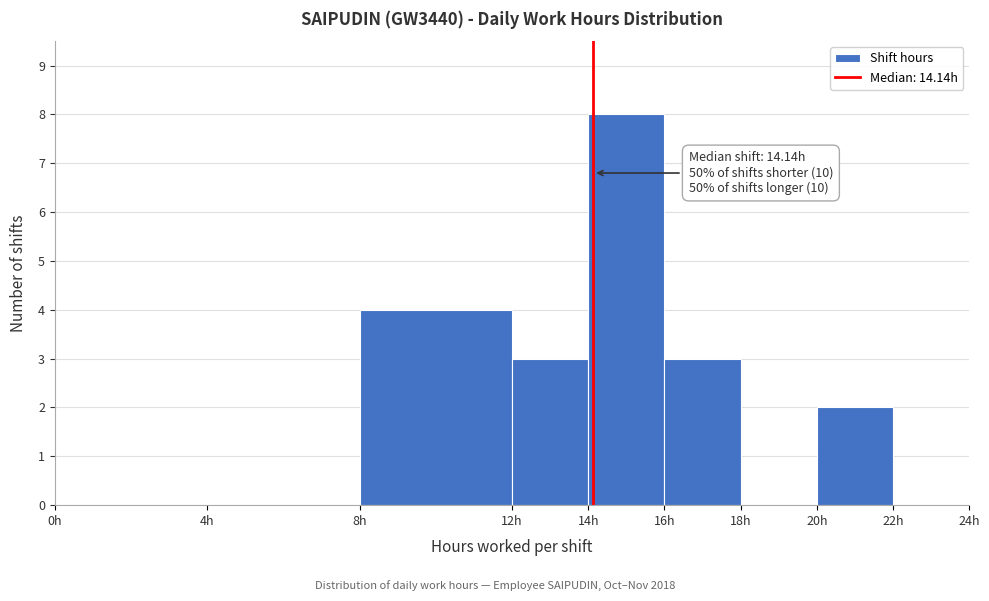

Over which range of the x-axis is the bar tallest?

14 to 16